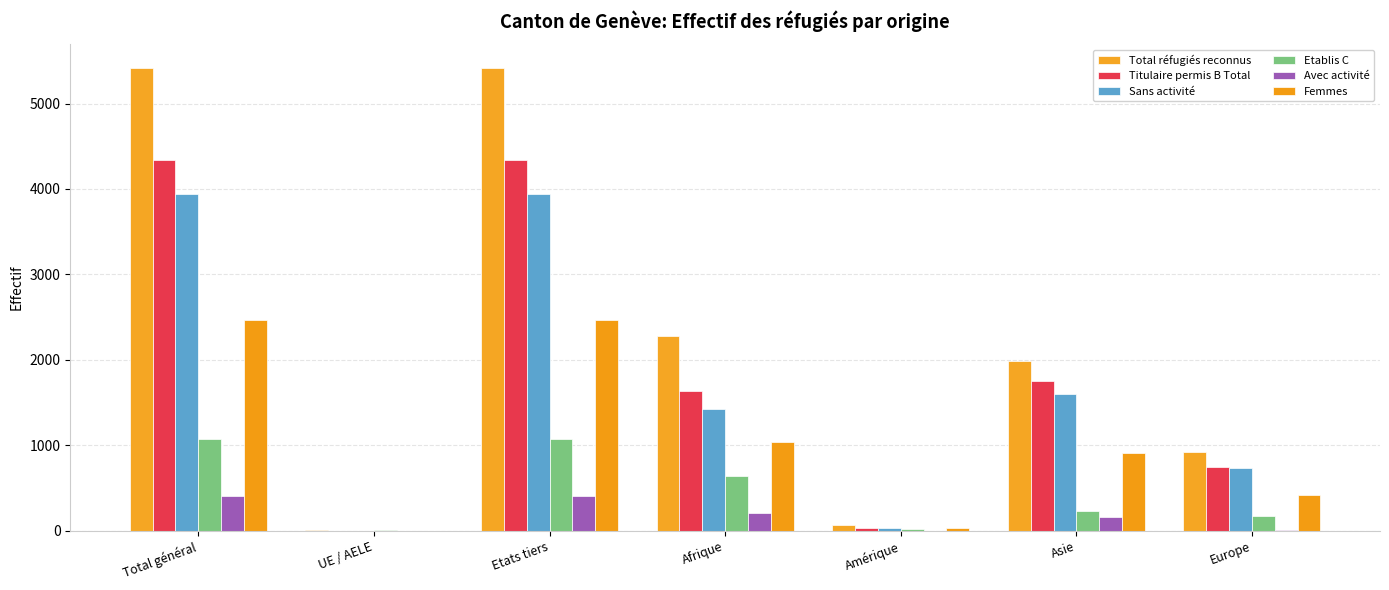

Count the number of data series in this chart.

6